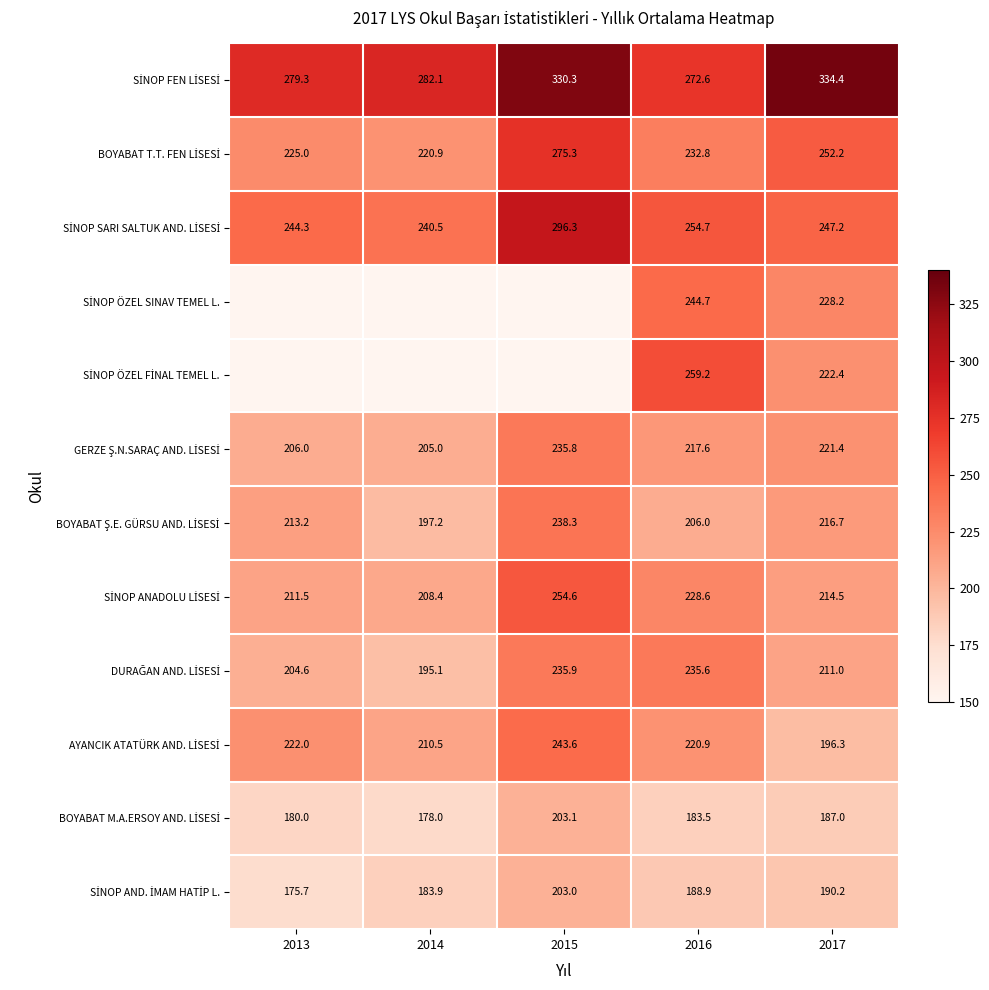

What is the smallest value displayed?

175.7